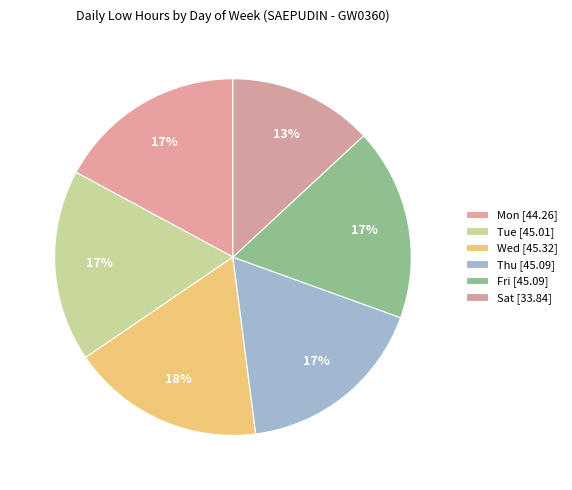

How much of the chart is everything except Wed?

83.0%